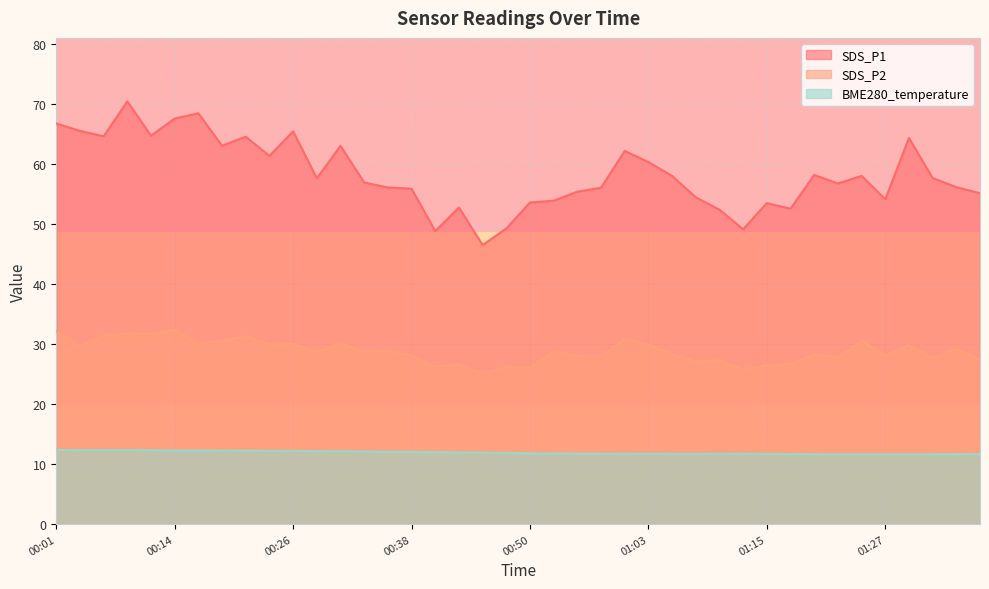

What is the spread (max minus min) of values at 00:41?

36.9